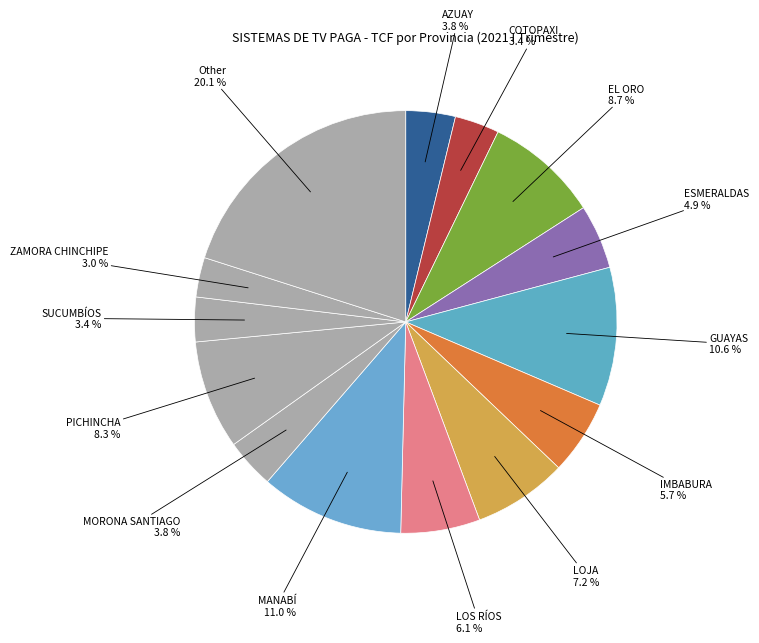

Is the sum of PICHINCHA and MANABÍ greater than half?

No